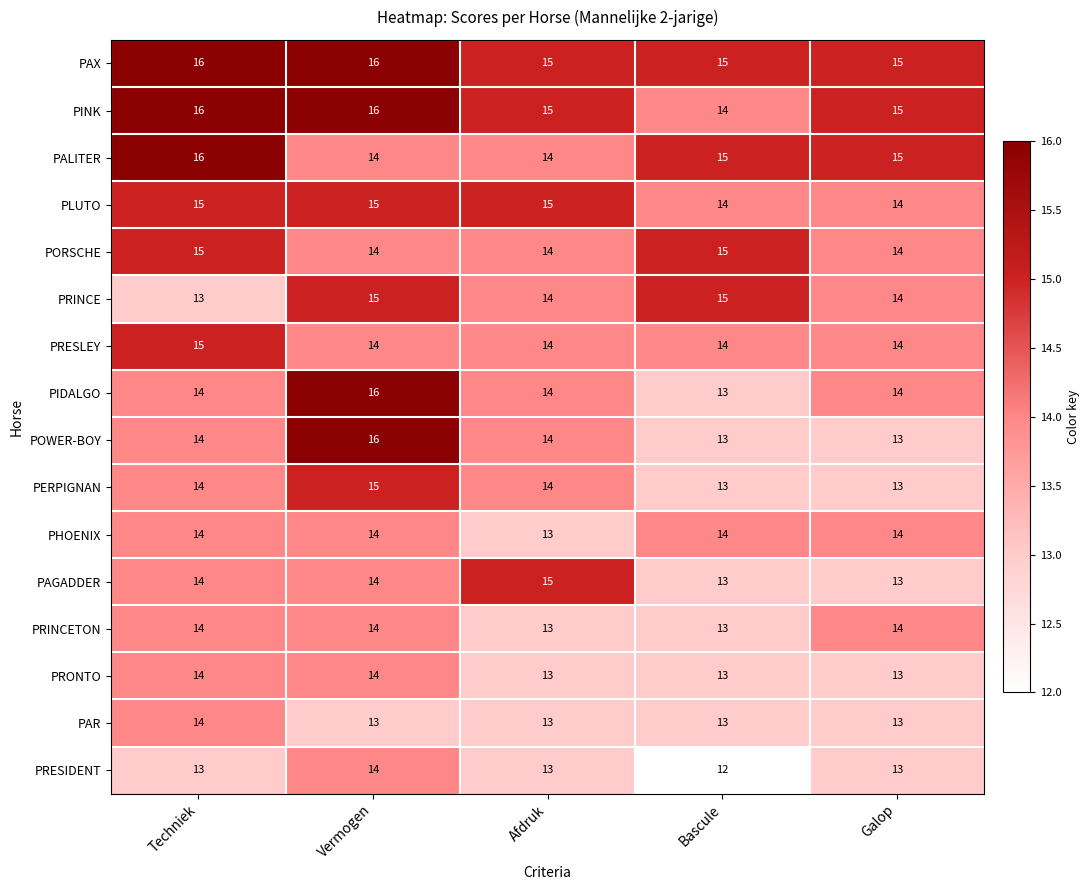

Count the PAGADDER values in the range 13 to 14.

4